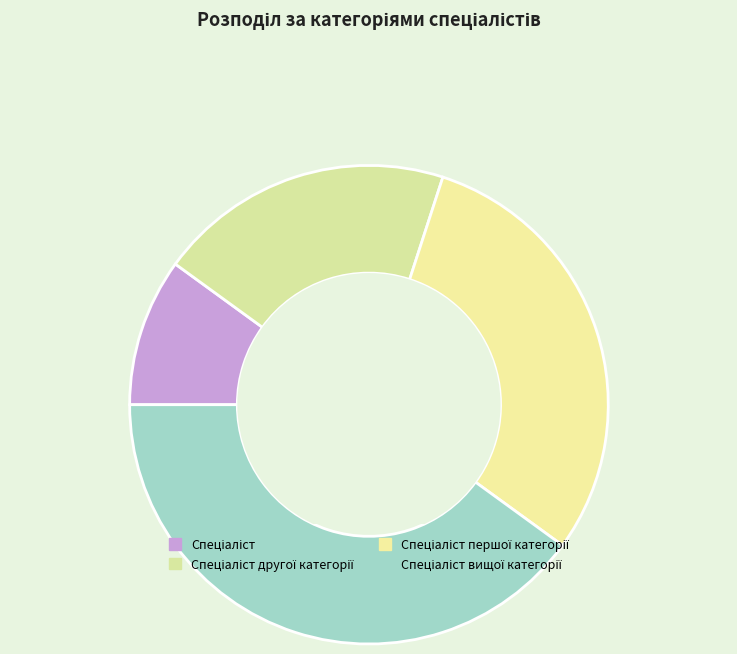

To the nearest percent, what is the difference between the largest and smallest slice percentages?

30%